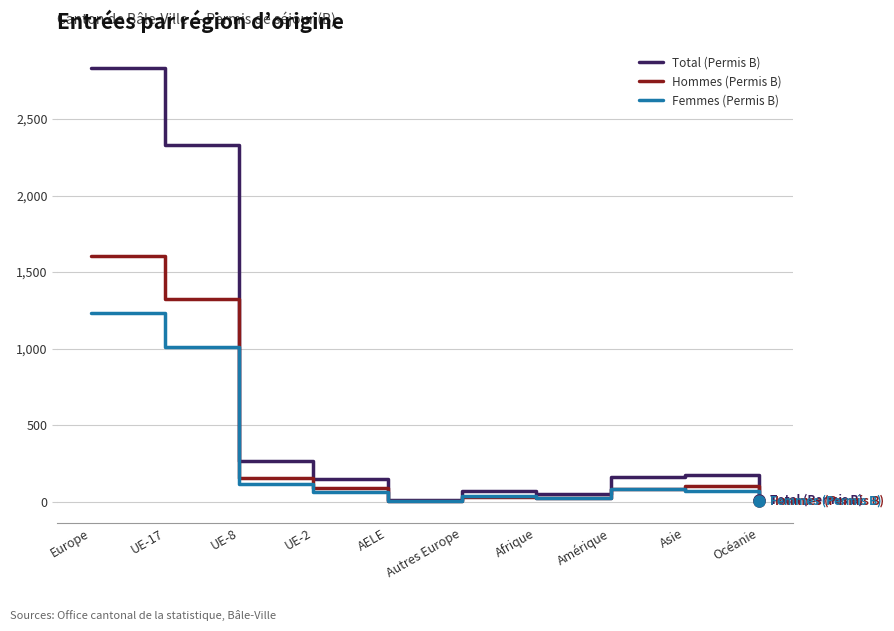

The value of Femmes (Permis B) at UE-8 is 116. True or false?

True